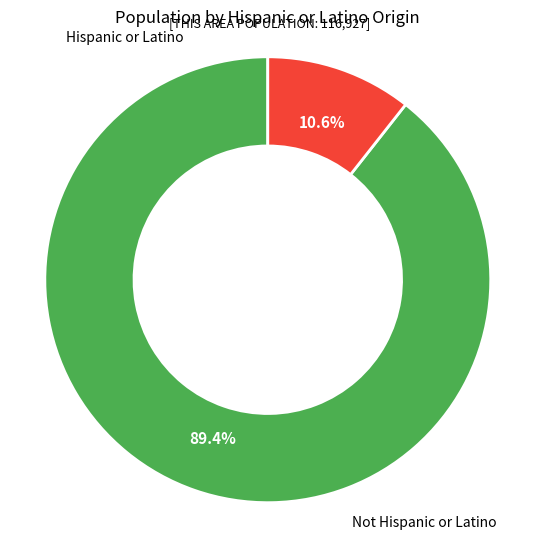

Is there a majority slice in this chart?

Yes